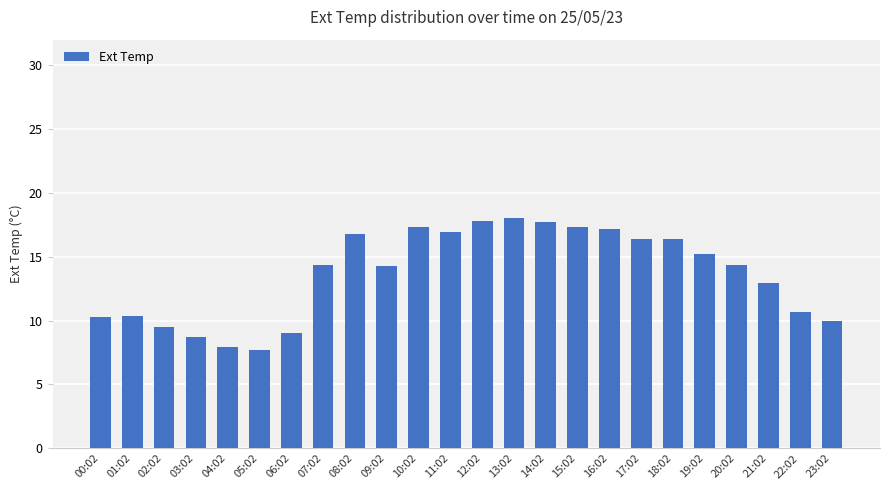

Between 20:02 and 18:02, which is larger?

18:02